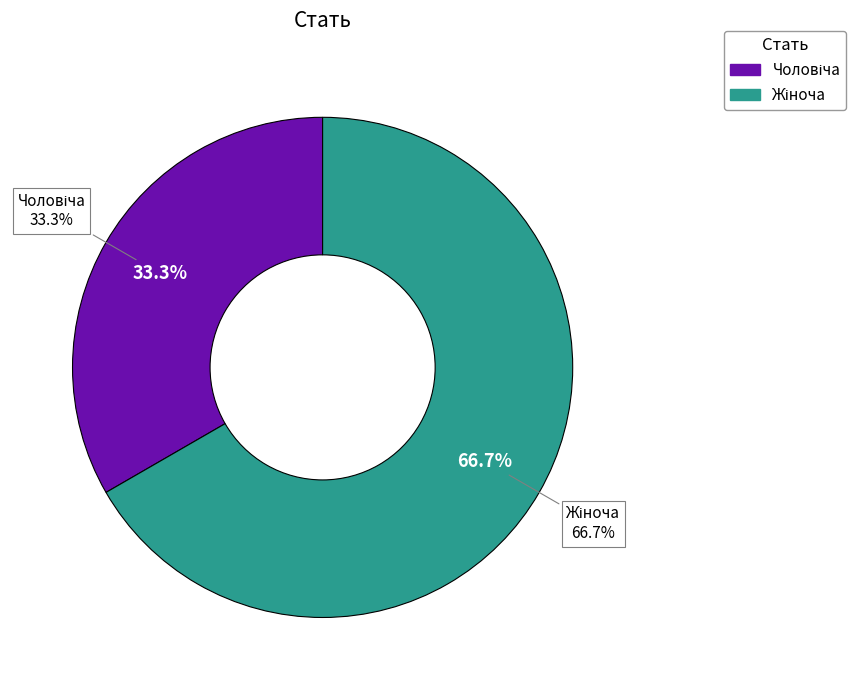

What portion of the pie excludes Жіноча?

33.3%